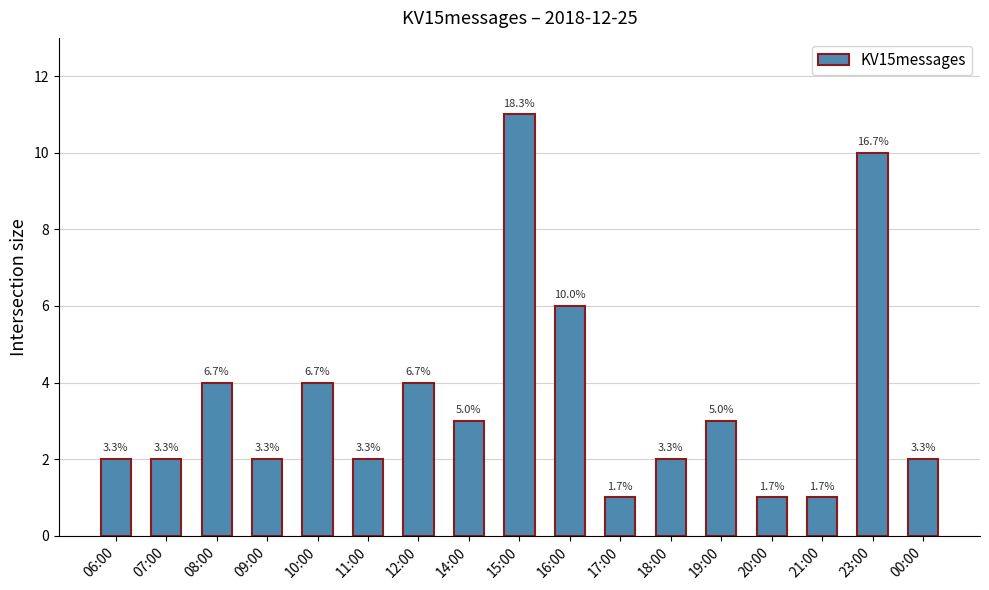

At which label does the data first exceed 2?

08:00